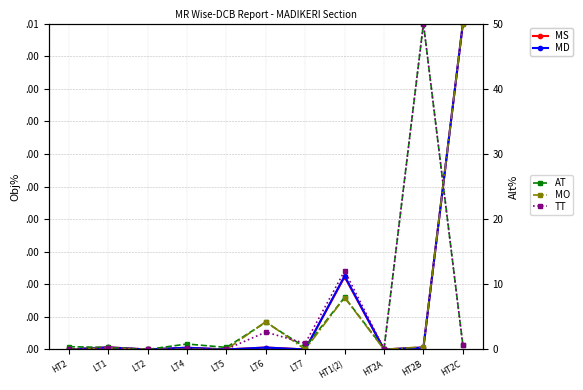

After their last crossing, which series has the higher values: AT or MD?

MD